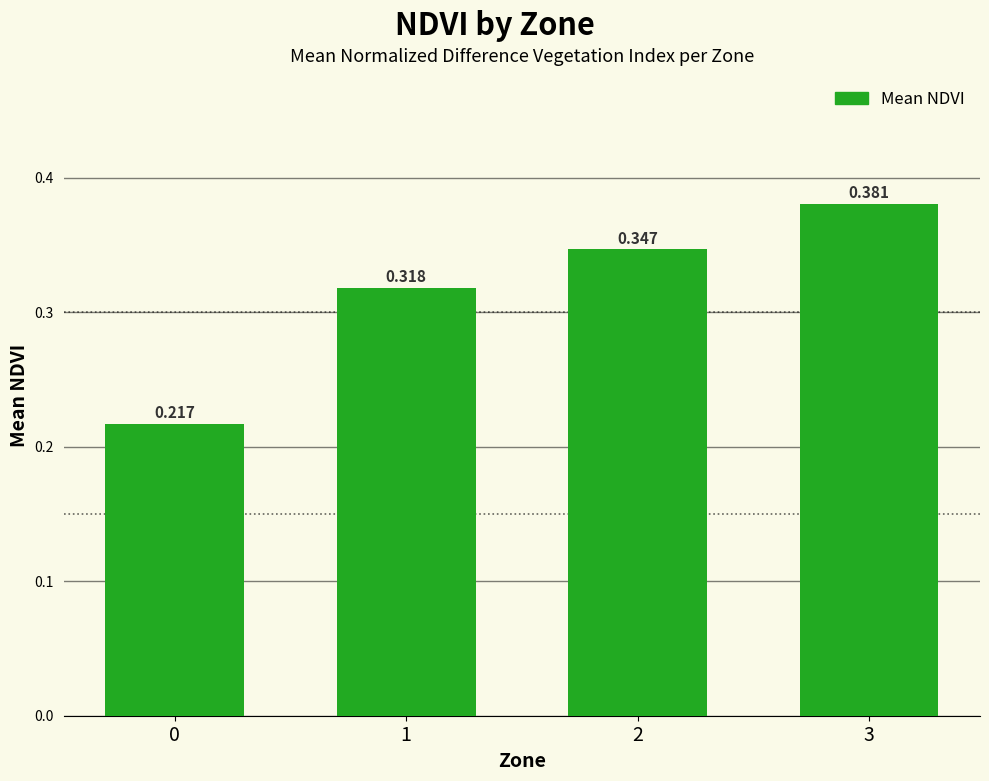

What is the minimum value shown in the chart?

0.2